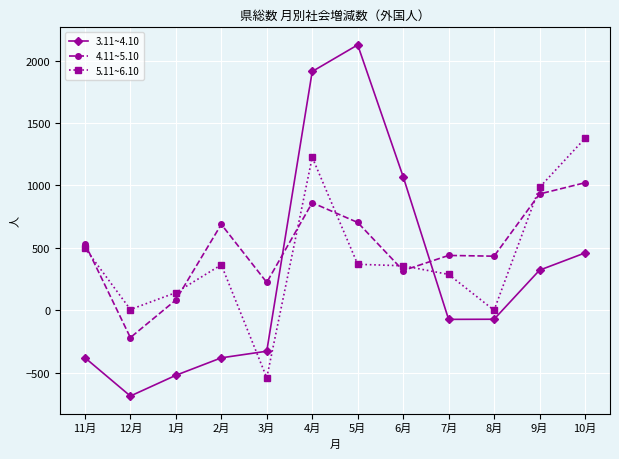

What is the label of the 10th point from the right?

1月